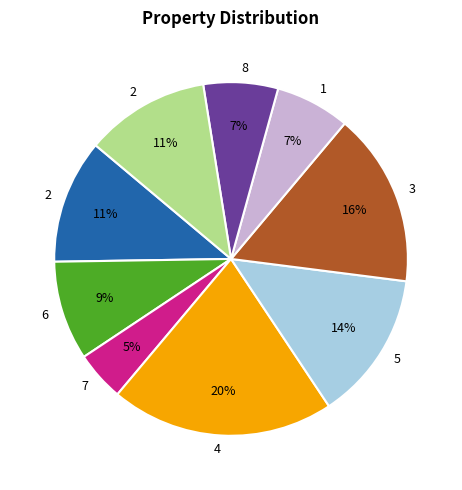

To the nearest percent, what is the average slice percentage?

11%